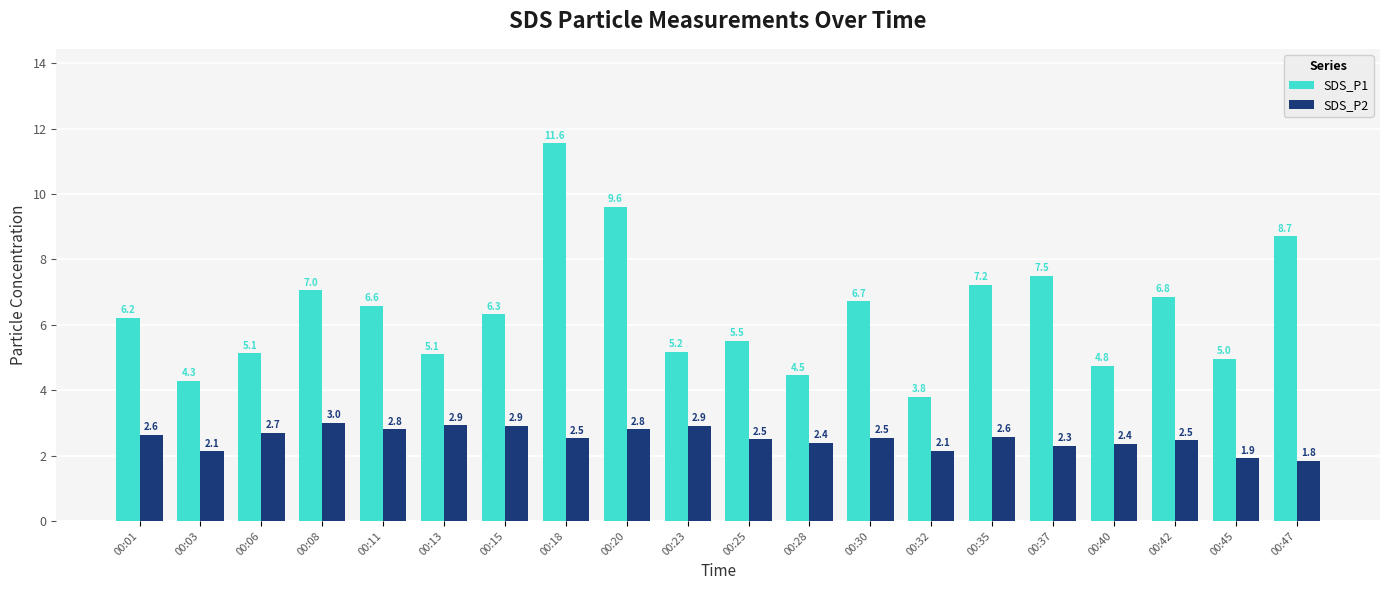

Rank the series at 00:13 from lowest to highest value.

SDS_P2, SDS_P1